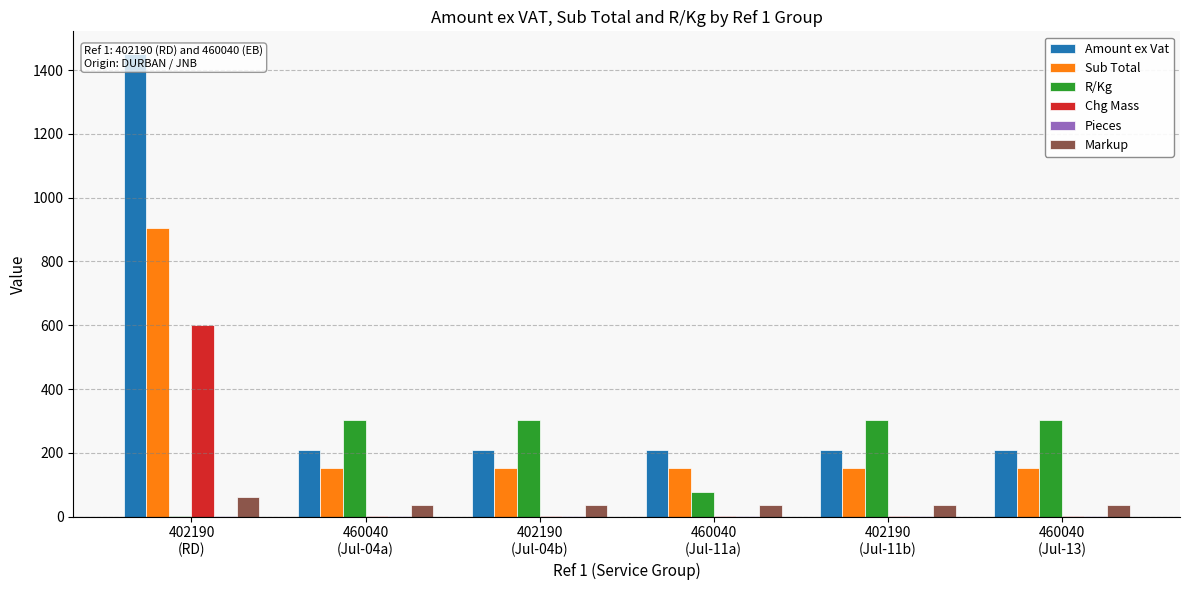

Which series has the widest spread of values?

Amount ex Vat